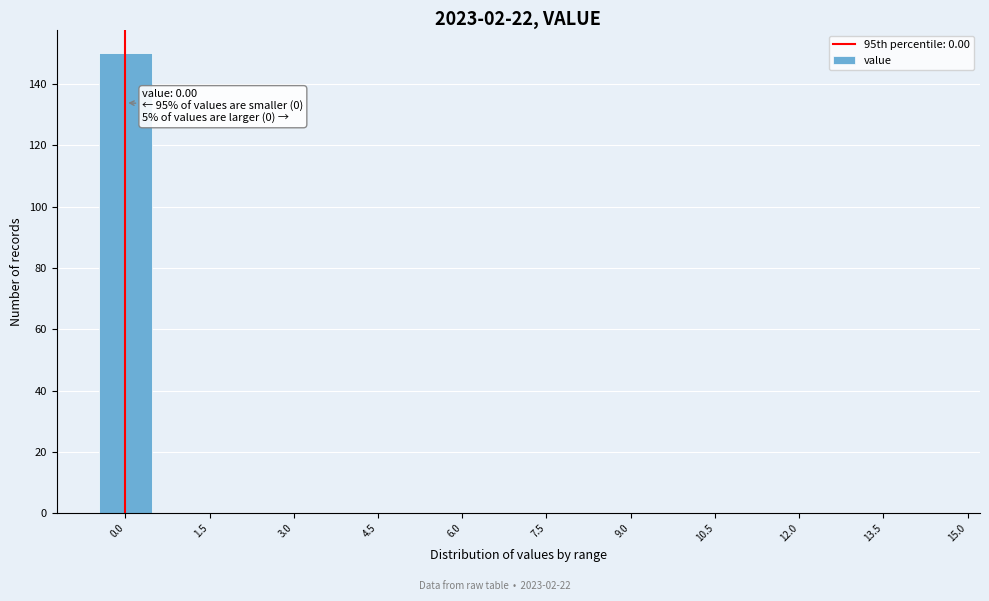

Over which range of the x-axis is the bar tallest?

-0.5 to 0.5